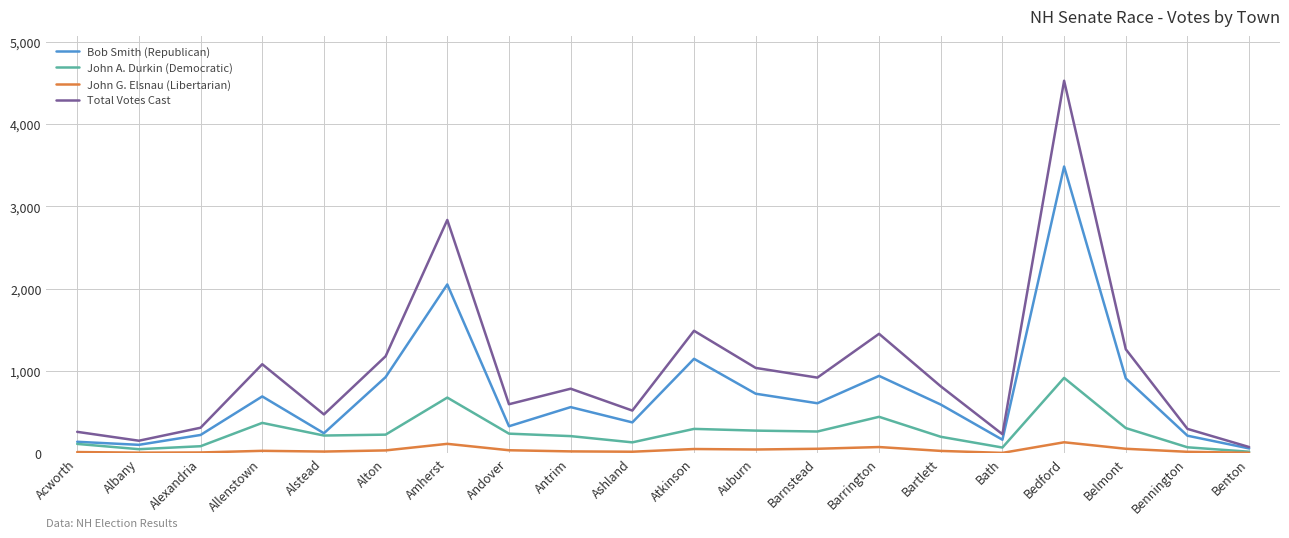

Rank the series by their maximum value, from lowest to highest.

John G. Elsnau (Libertarian), John A. Durkin (Democratic), Bob Smith (Republican), Total Votes Cast